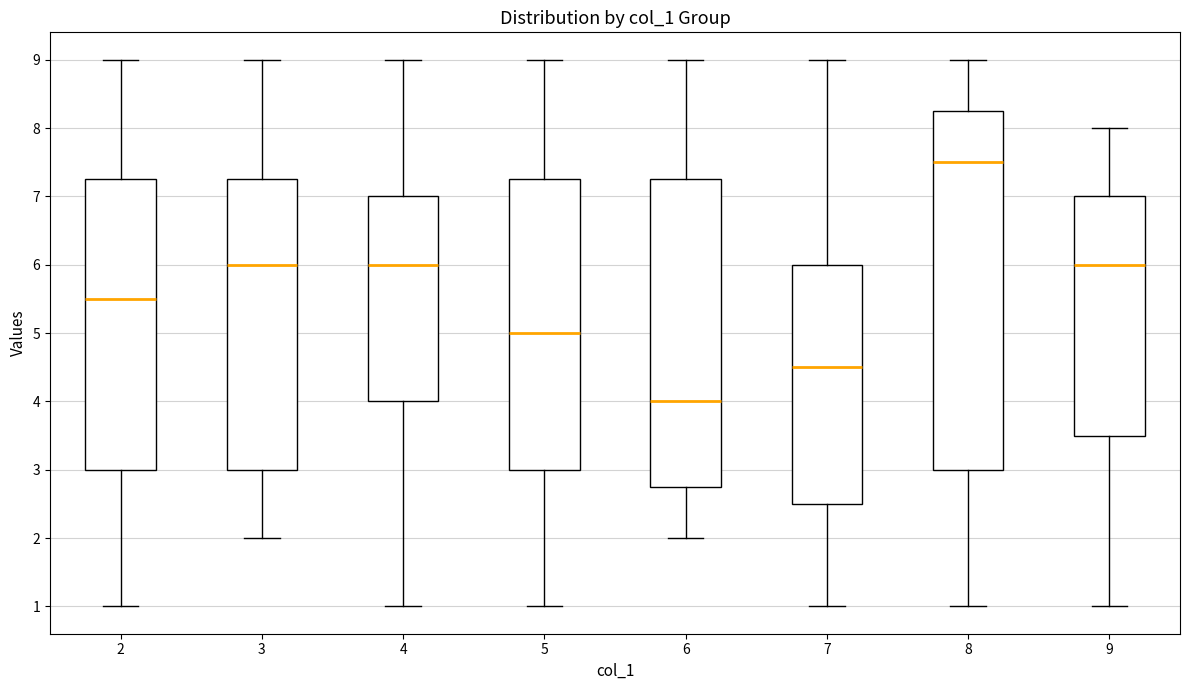

Which box has the lowest median line?

6